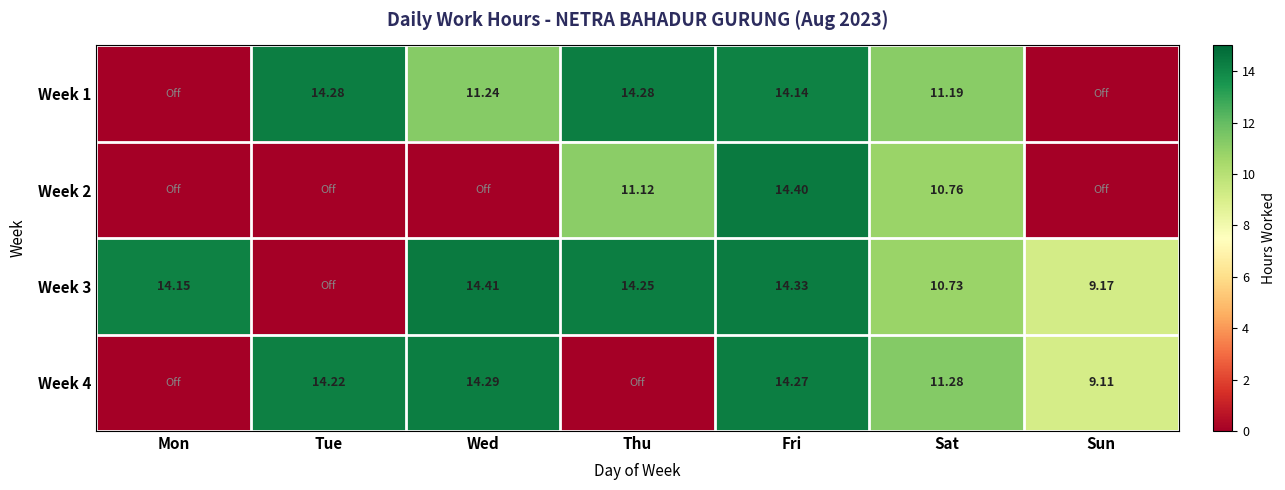

The value of Week 4 at Fri is 14.3. True or false?

True